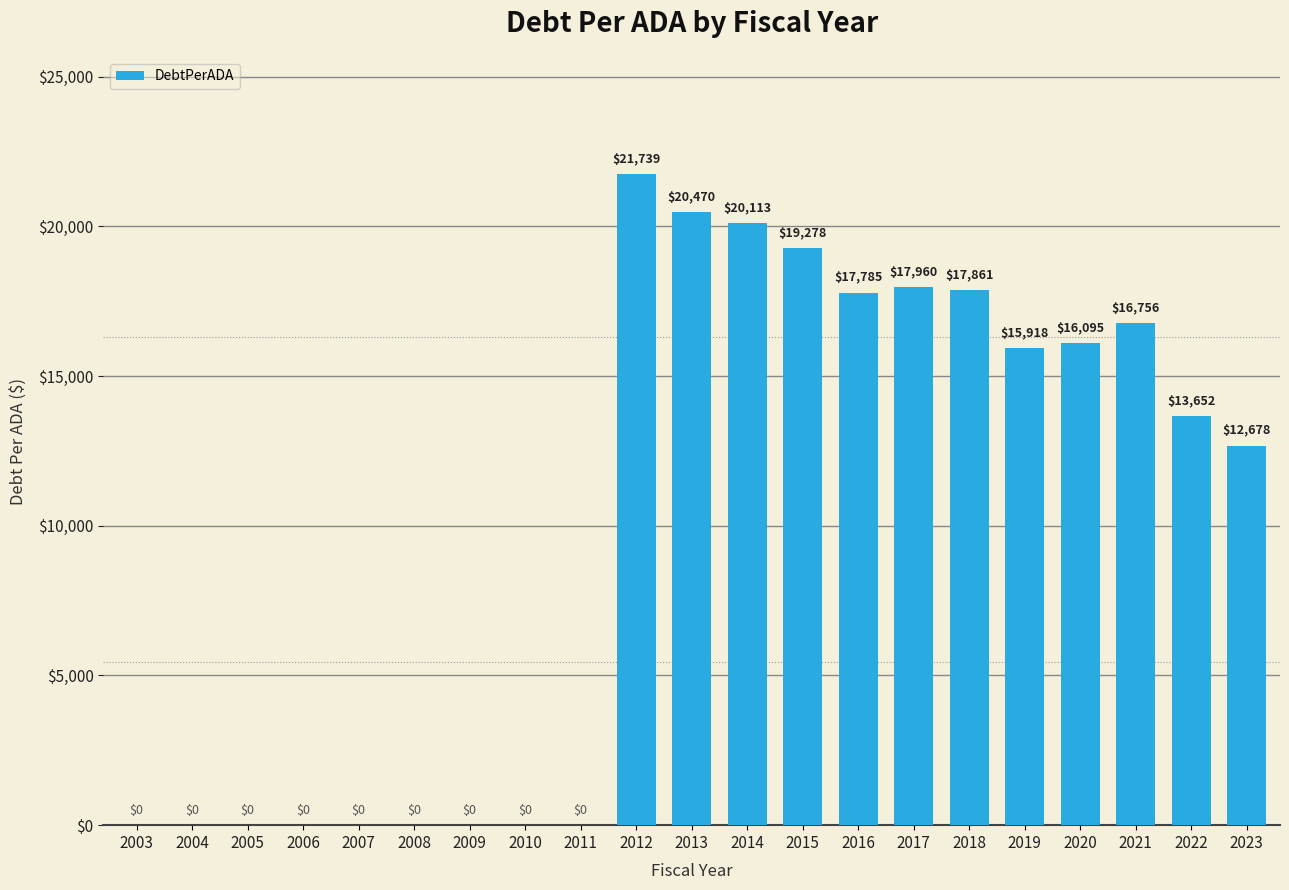

Is it true that the value at 2023 is 12677.8?

True